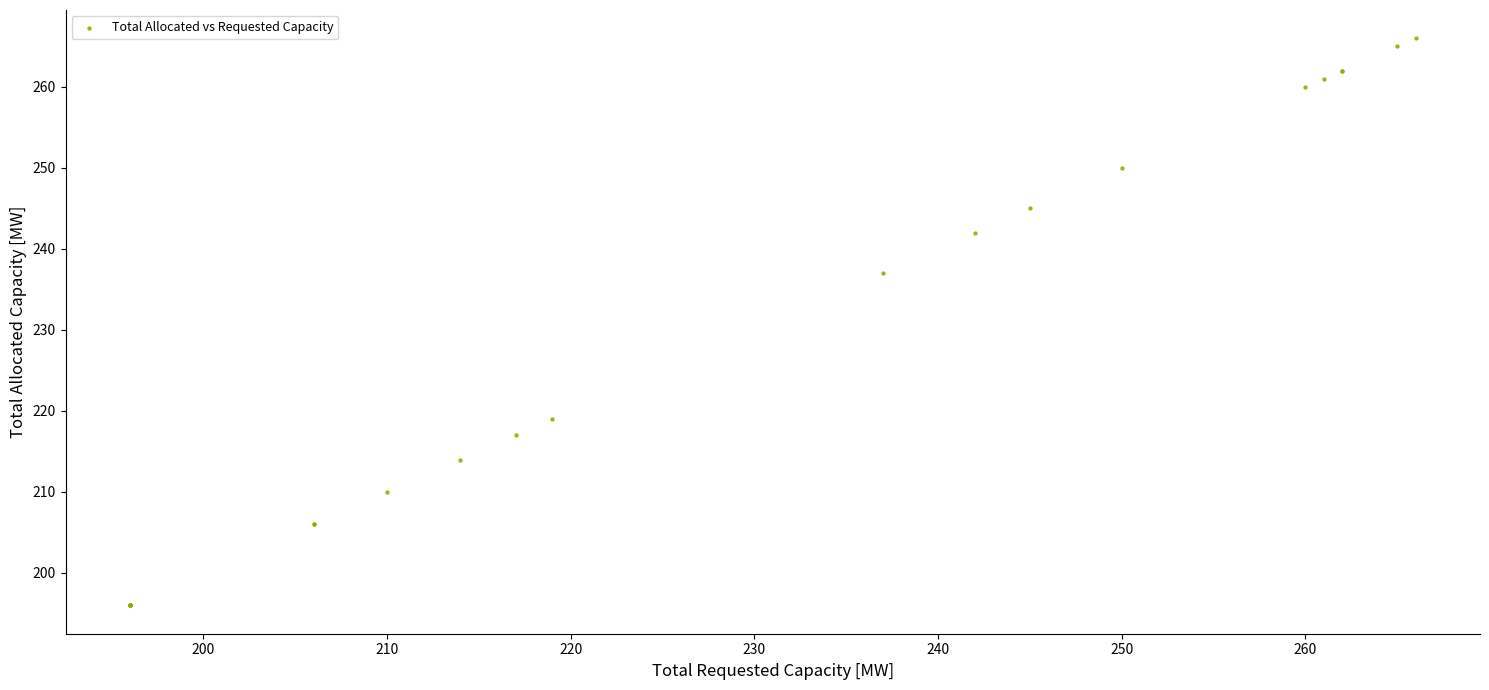

What Y value in the scatter plot is closest to 231?

237